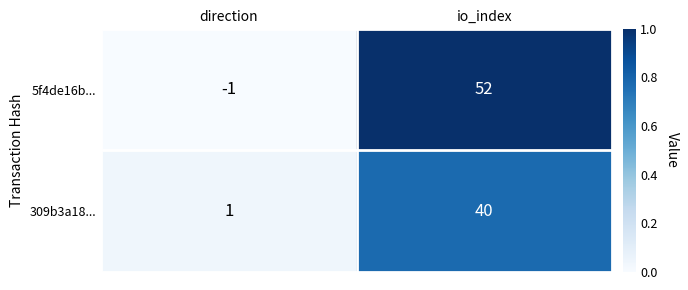

What is the average value of the 5f4de16b... series?

26